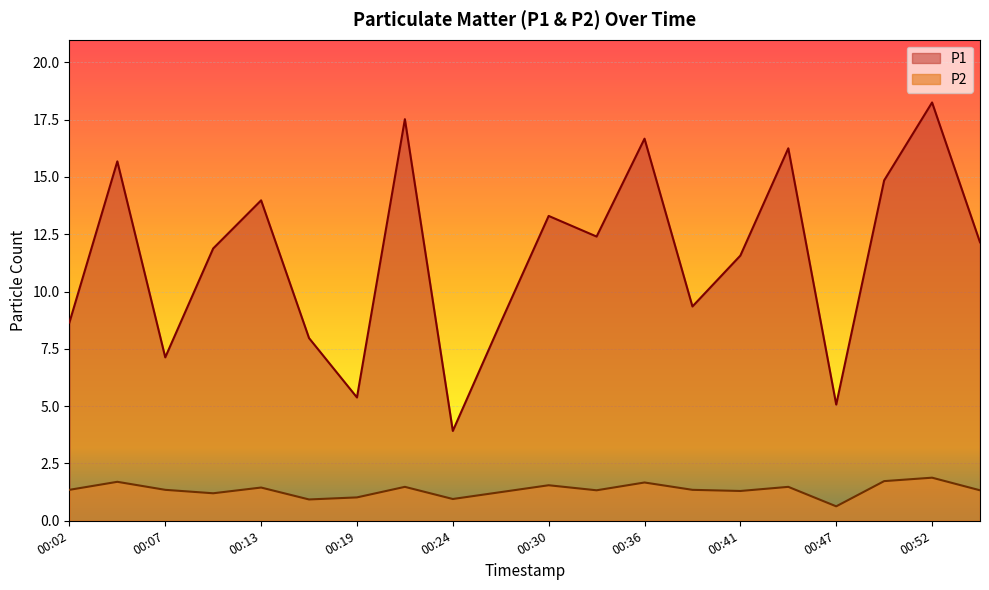

Is it true that P2 equals 1.6 at 00:30?

True